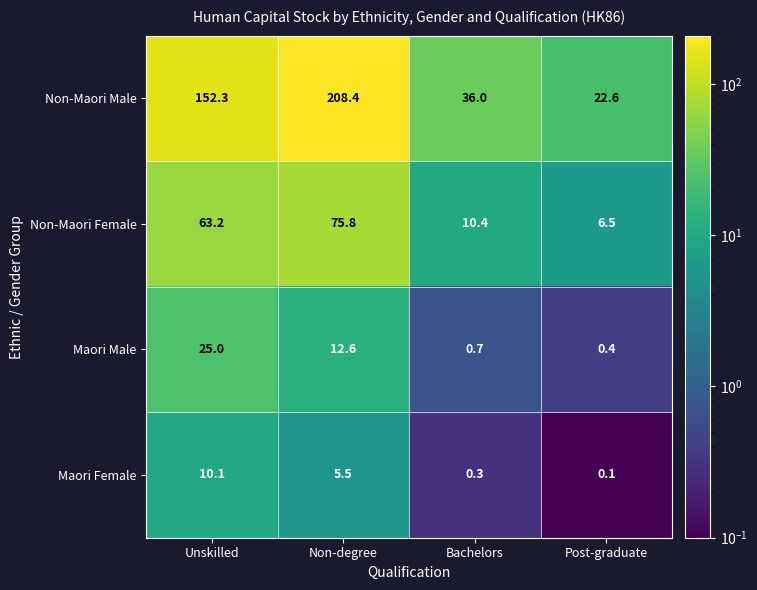

The value of Non-Maori Male at Unskilled is 258.2. True or false?

False